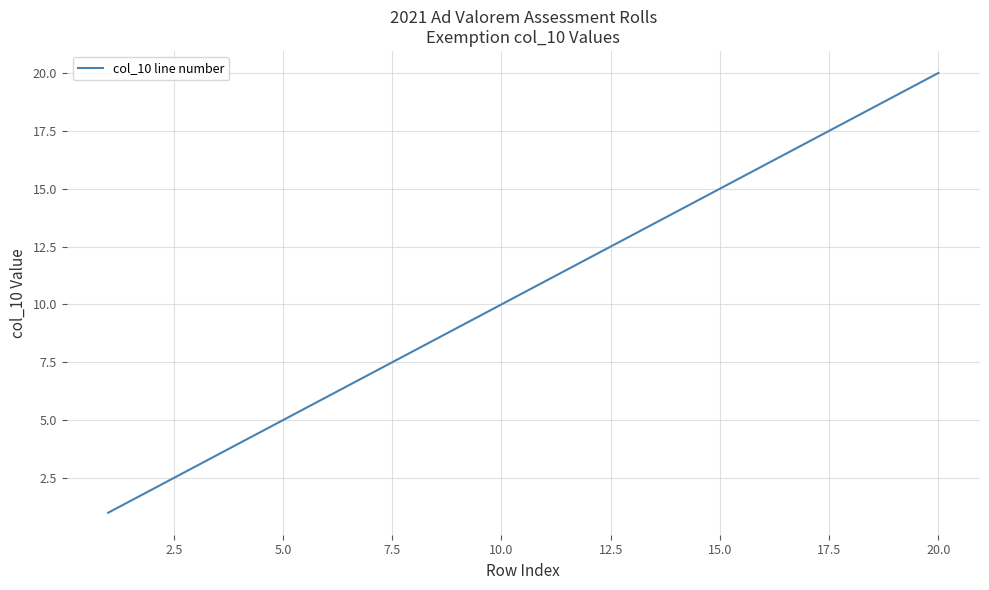

What is the difference between the maximum and minimum values?

19